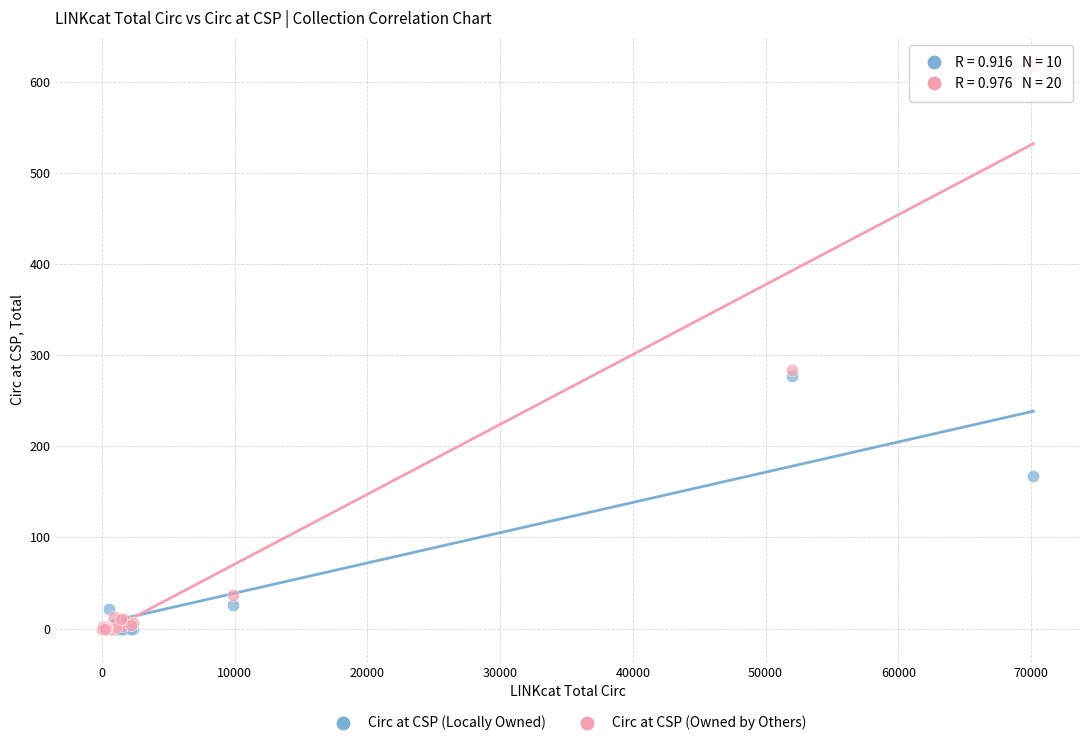

In the Circ at CSP (Owned by Others) series, what Y value is closest to 308?

284